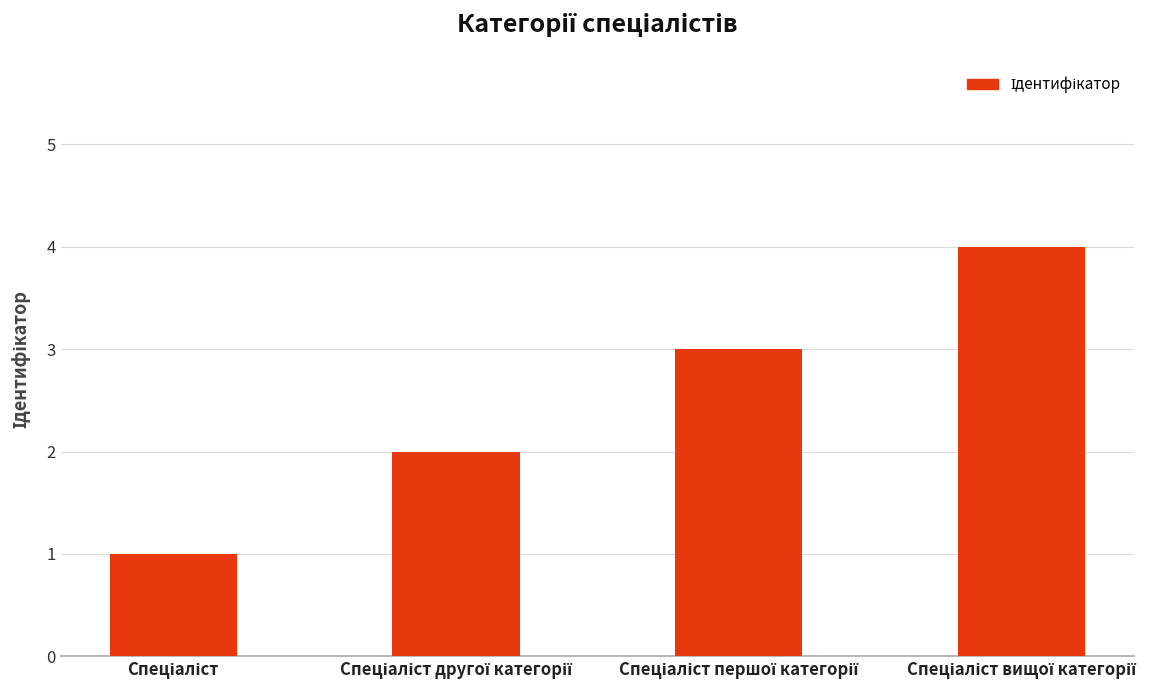

What is the sum of all values?

10